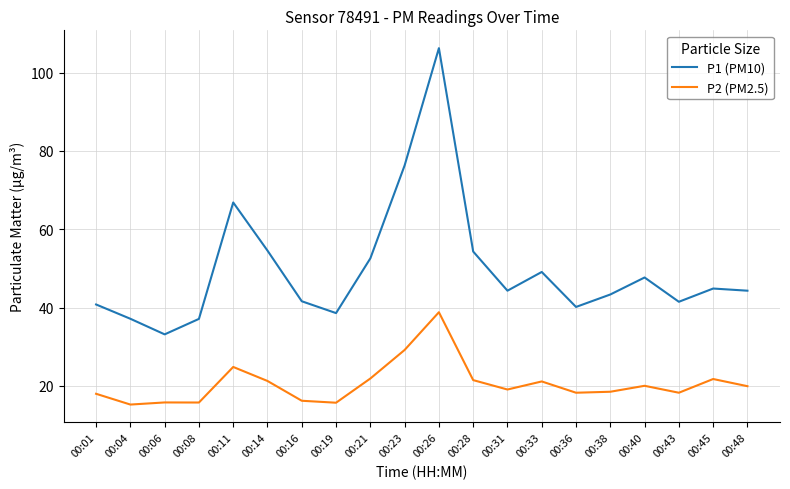

List the series in order of their peak value, highest first.

P1 (PM10), P2 (PM2.5)